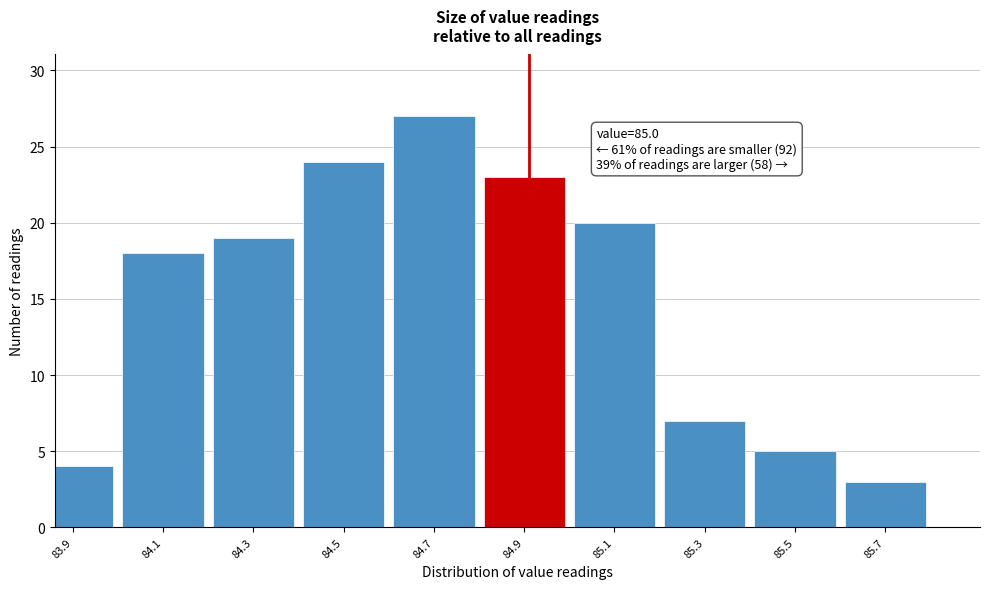

Reading left to right, extract all data points from this chart.

4	18	19	24	27	23	20	7	5	3